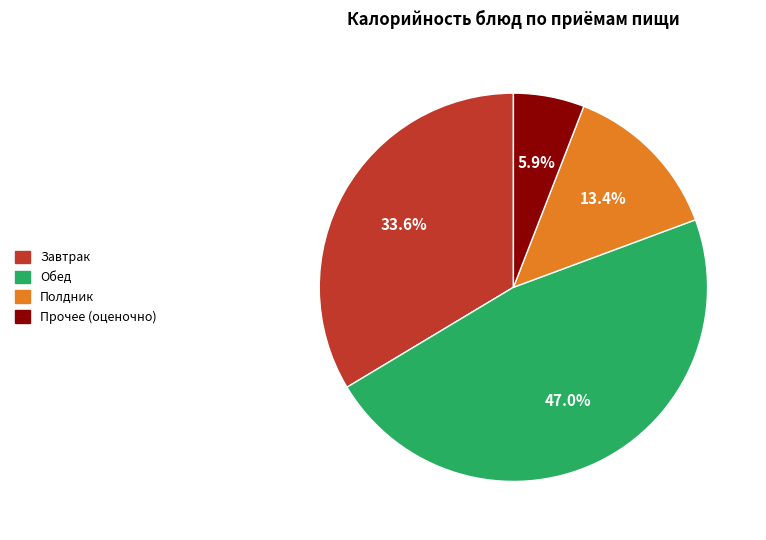

Does any single category account for the majority?

No